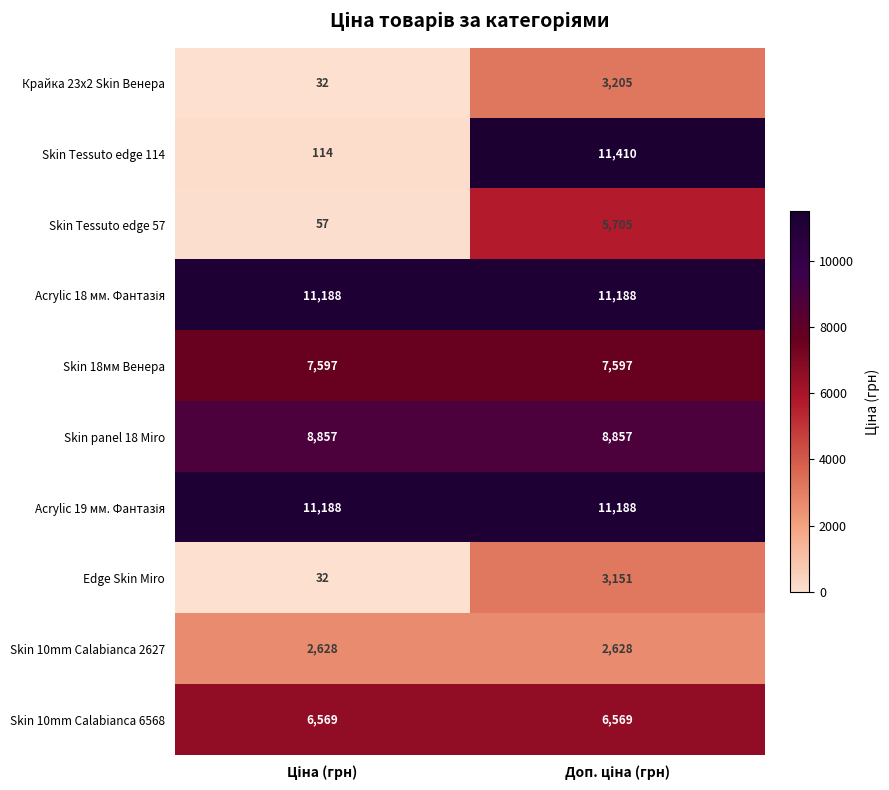

What is the smallest value displayed?

32